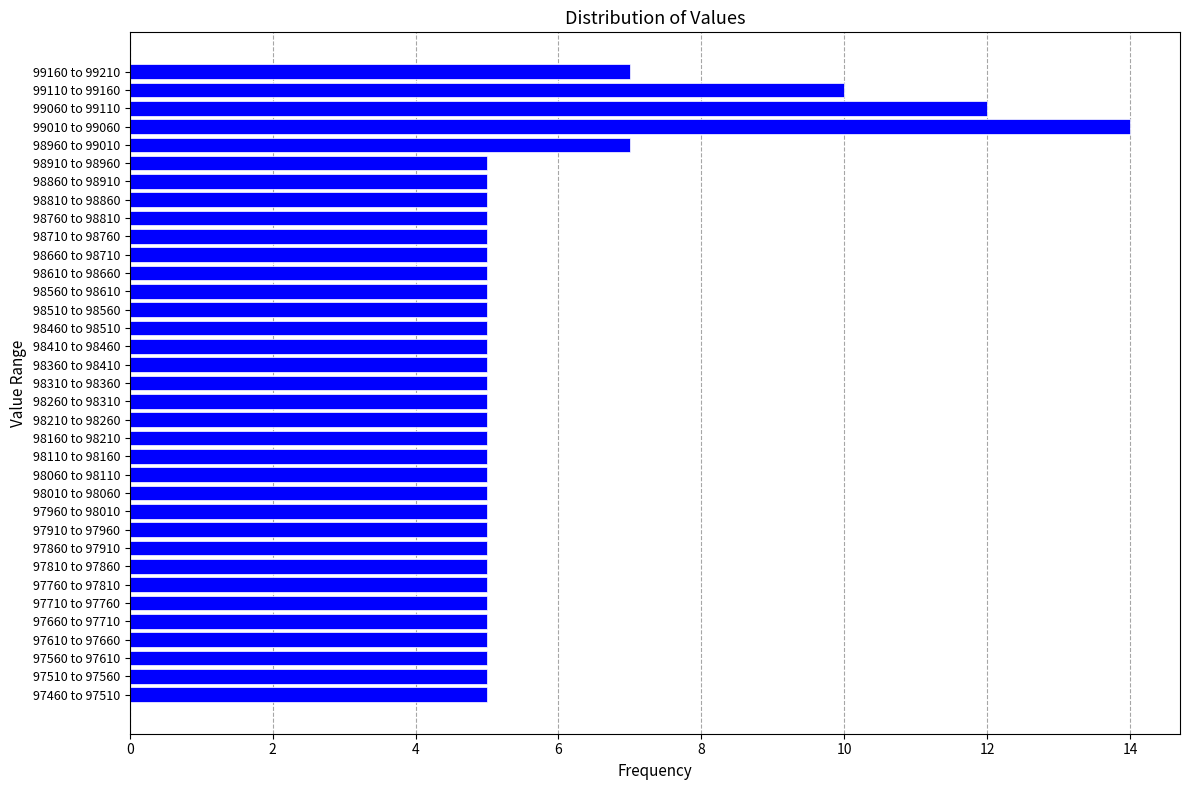

Is it true that the value at 98510 to 98560 is 5?

True